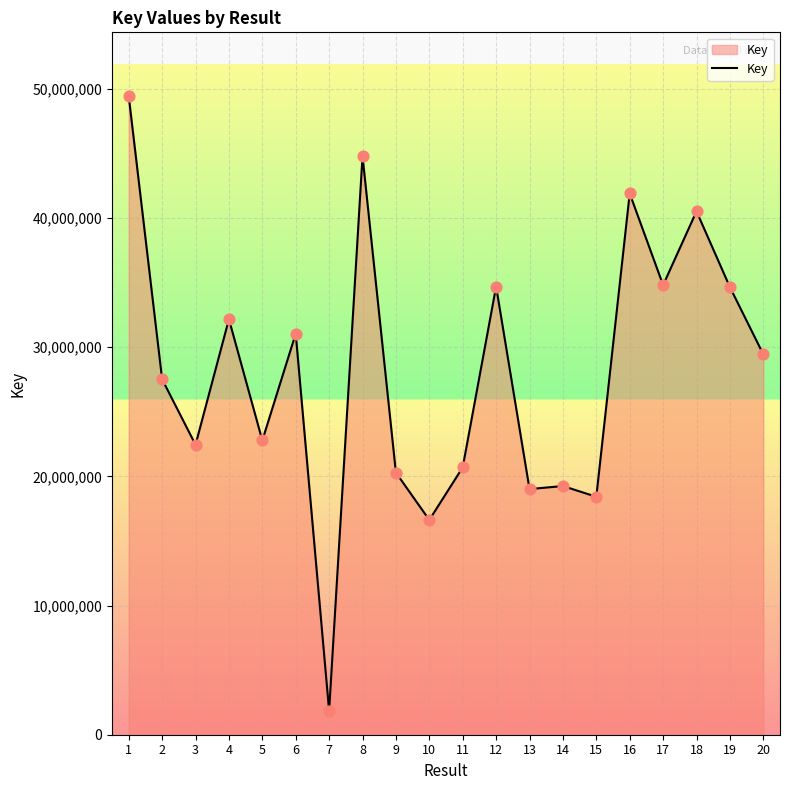

What is the change in value from 2 to 18?

+12999982